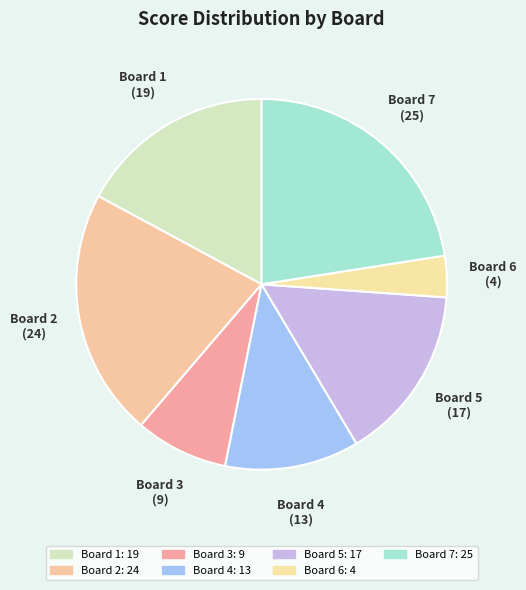

Which has a higher value, Board 4 or Board 7?

Board 7